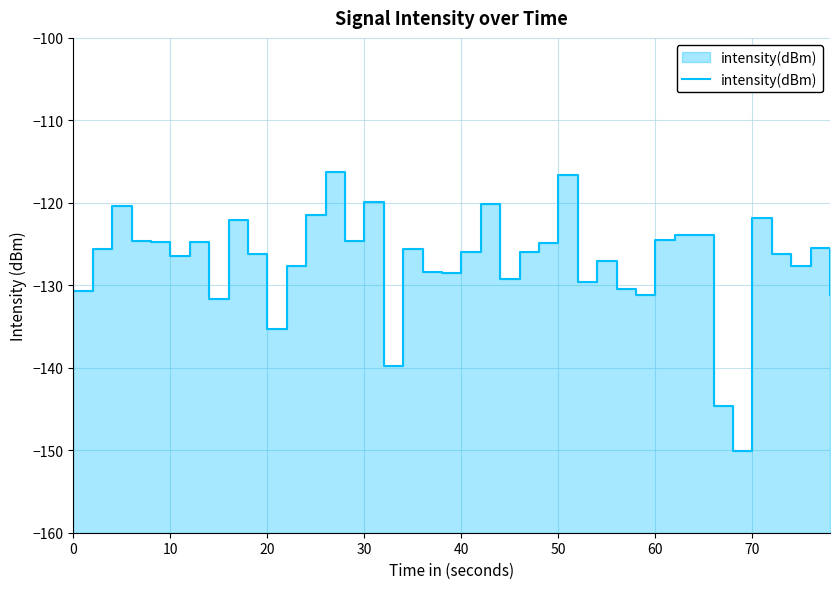

Does the chart have visible grid lines?

Yes